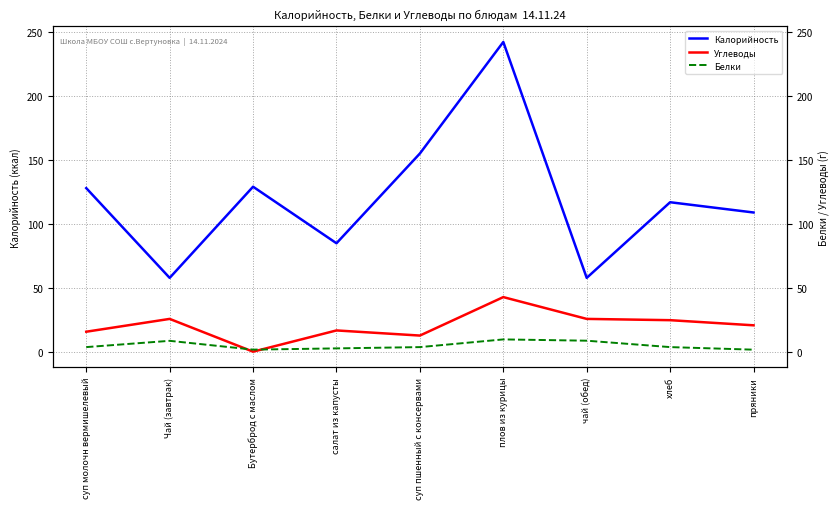

At which category does the chart reach its peak across all series?

плов из курицы